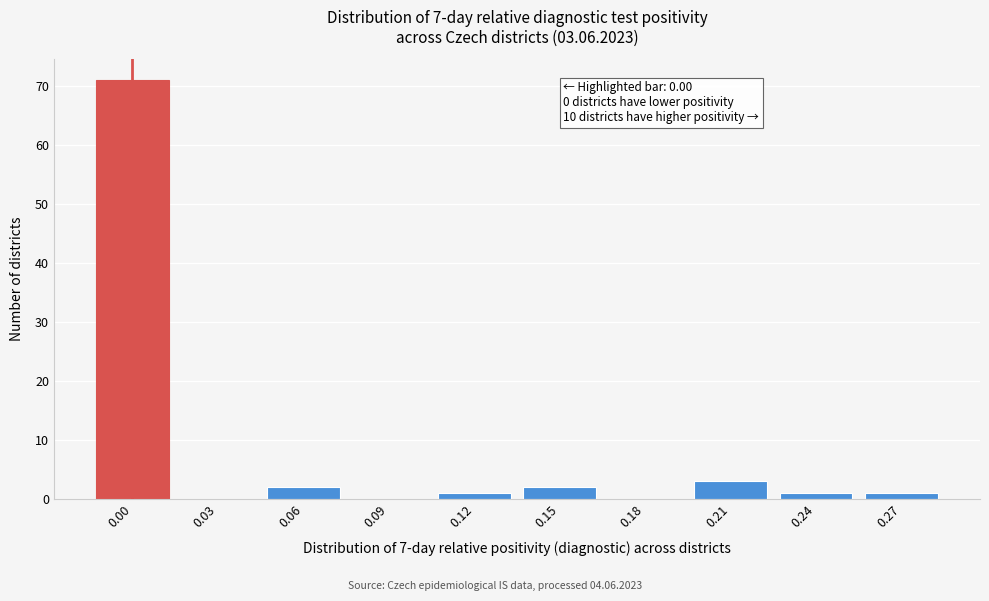

Reading left to right, list all the values displayed in this chart.

0.00=71	0.03=0	0.06=2	0.09=0	0.12=1	0.15=2	0.18=0	0.21=3	0.24=1	0.27=1